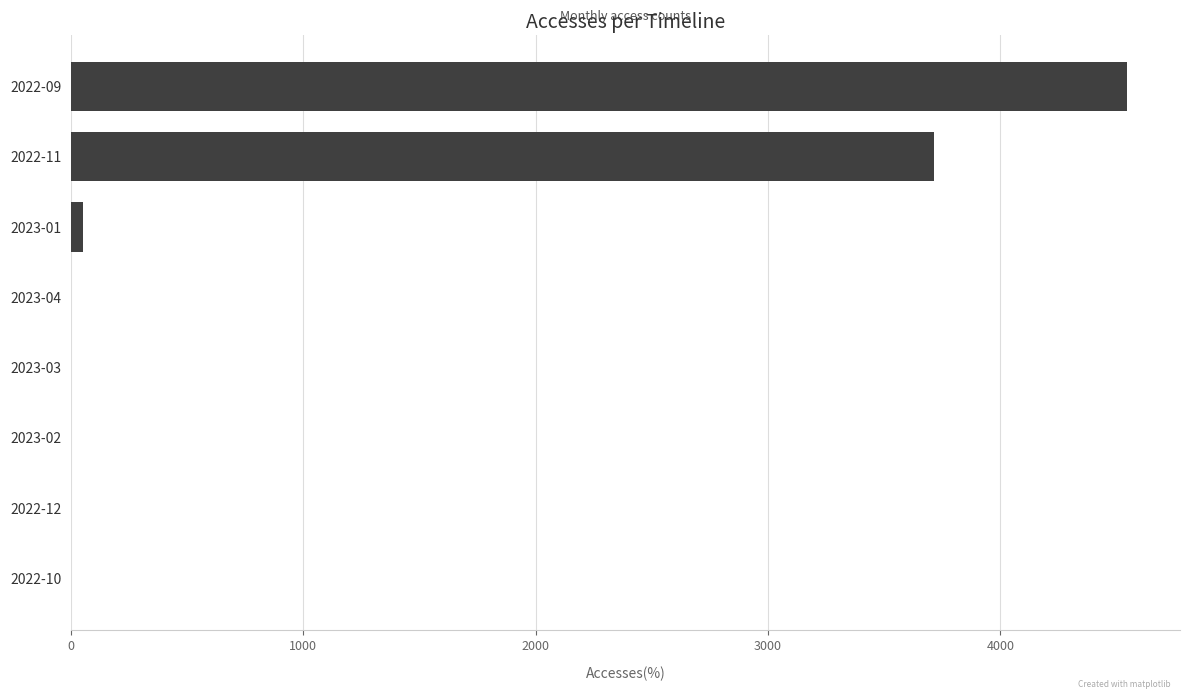

Which category has the highest value across all series?

2022-09